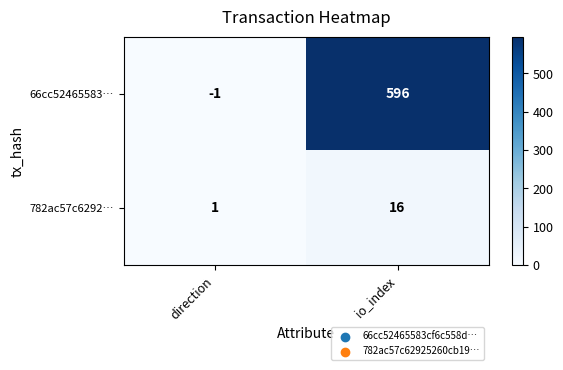

Rank the series by their average value, from lowest to highest.

782ac57c6292…, 66cc52465583…